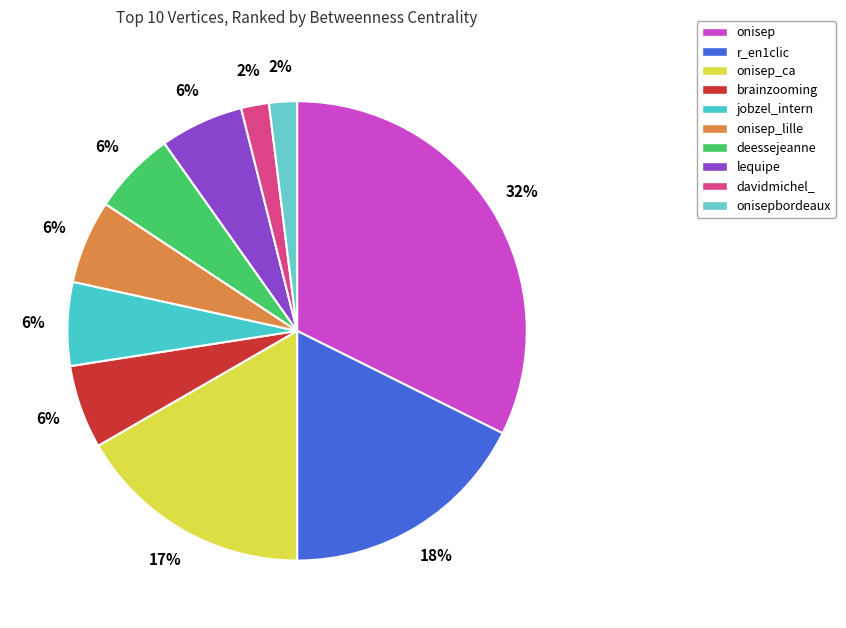

Between jobzel_intern and r_en1clic, which is larger?

r_en1clic